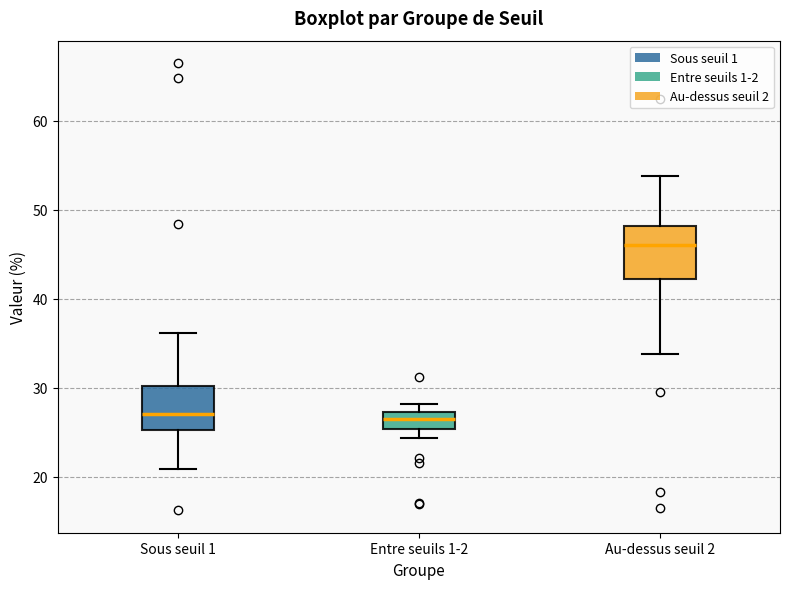

Which box is the tallest, from its lower edge to its upper edge?

Au-dessus seuil 2